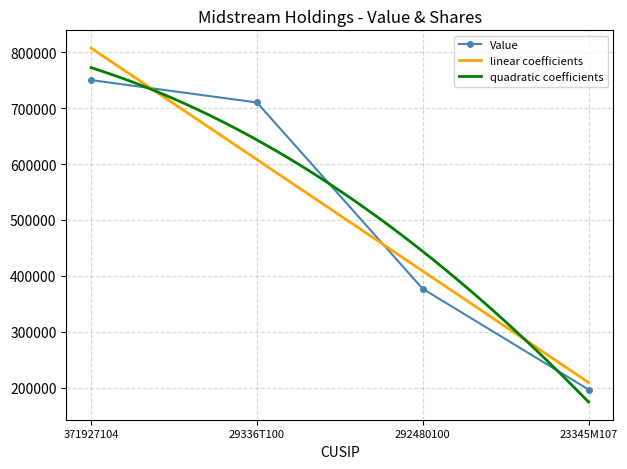

Count the number of categories in the chart.

4